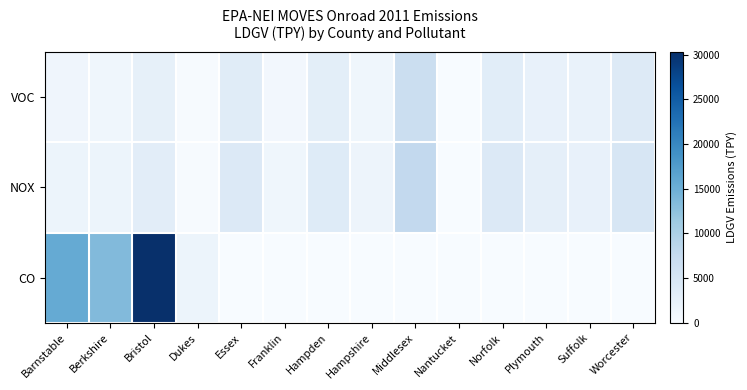

Reading left to right, extract all data points from this chart.

VOC: Barnstable=1273.9	Berkshire=1156.7	Bristol=2572.8	Dukes=163.7	Essex=3436.1	Franklin=710.2	Hampden=3005.3	Hampshire=1137.9	Middlesex=6787.2	Nantucket=112.0	Norfolk=3245.4	Plymouth=2314.0	Suffolk=2092.9	Worcester=4016.2
NOX: Barnstable=1654.5	Berkshire=1647.8	Bristol=3104.3	Dukes=150.0	Essex=4107.8	Franklin=1104.4	Hampden=3728.0	Hampshire=1528.5	Middlesex=7876.8	Nantucket=99.1	Norfolk=4115.1	Plymouth=2702.2	Suffolk=2134.2	Worcester=4943.8
CO: Barnstable=15682.4	Berkshire=13427.1	Bristol=30295.3	Dukes=1603.7	Essex=0.0	Franklin=0.0	Hampden=0.0	Hampshire=0.0	Middlesex=0.0	Nantucket=0.0	Norfolk=0.0	Plymouth=0.0	Suffolk=0.0	Worcester=0.0